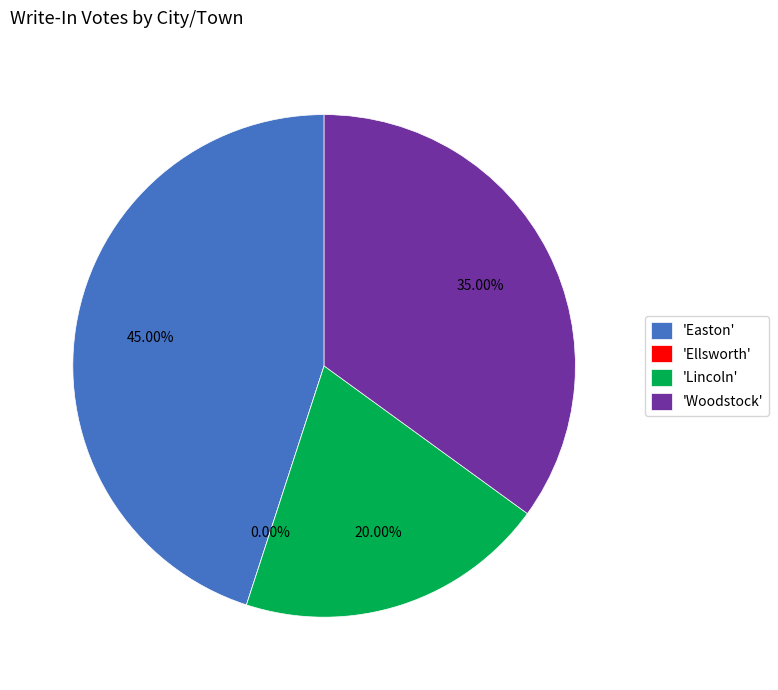

Combined, what portion of the pie is Easton and Woodstock?

80.0%